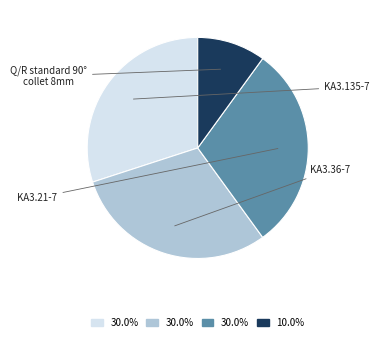

How many slices are in this pie chart?

4